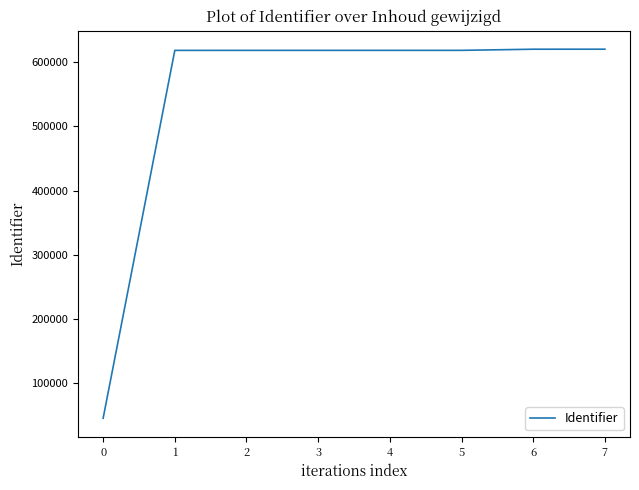

Is it true that the value at 7 is 1097553?

False